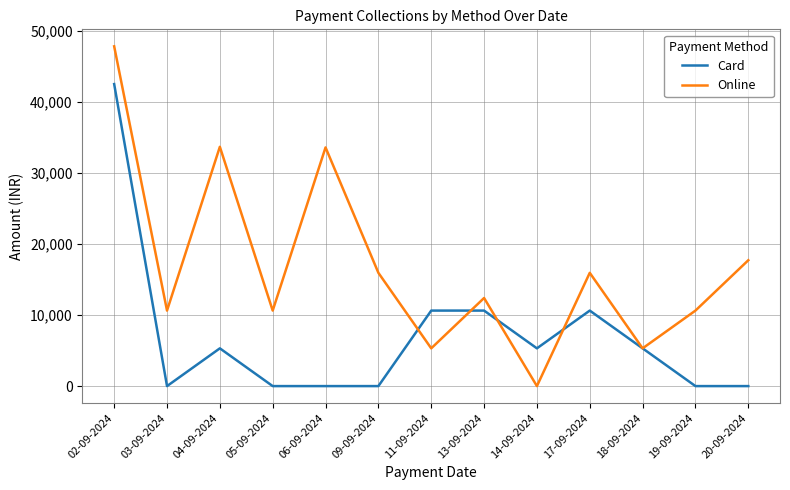

Rank the series by their average value, from highest to lowest.

Online, Card